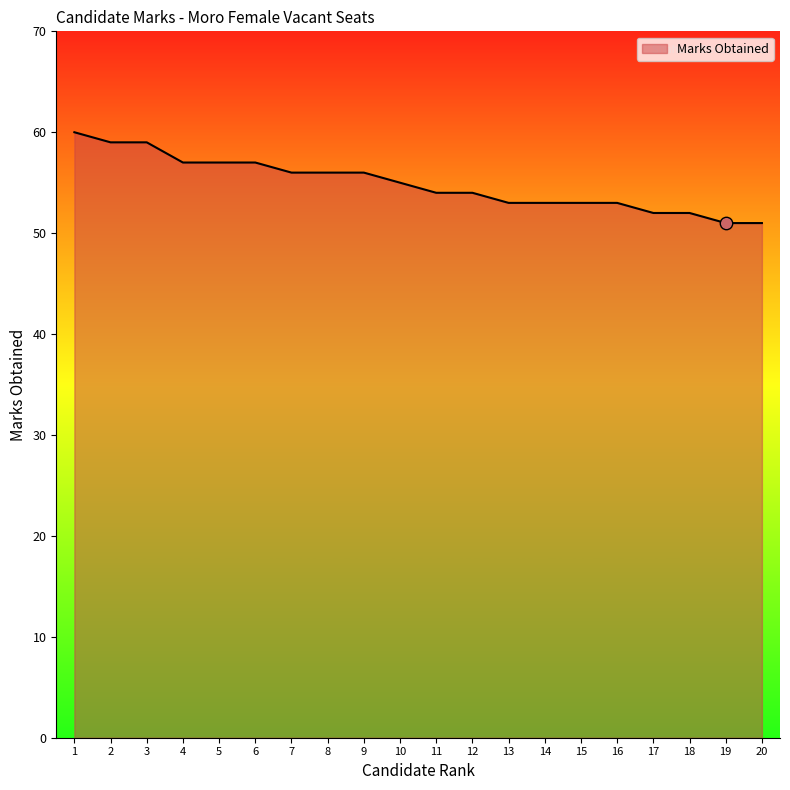

What is the ratio of the value at 19 to the value at 9?

0.9